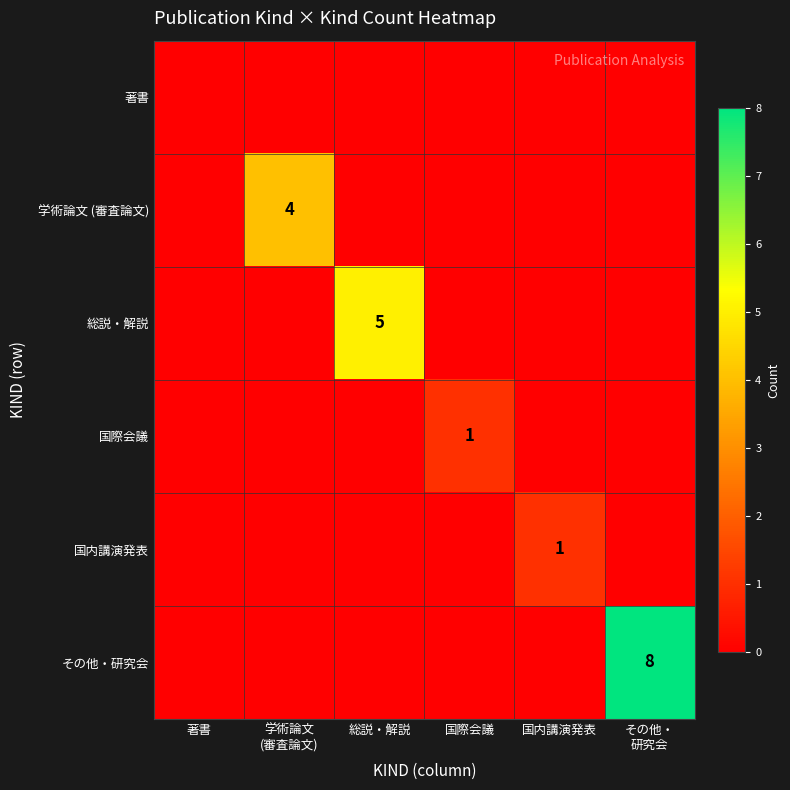

How many 国内講演発表 values are between 0 and 1?

6